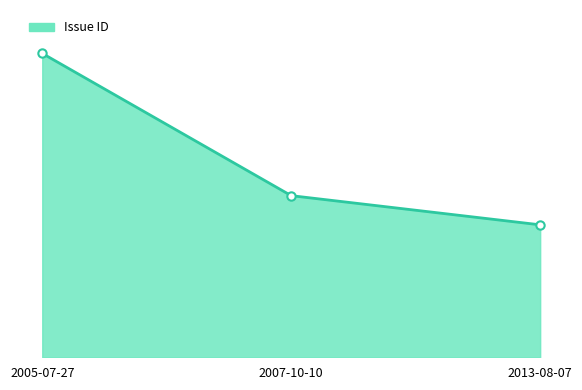

What position from the left is 2013-08-07?

3